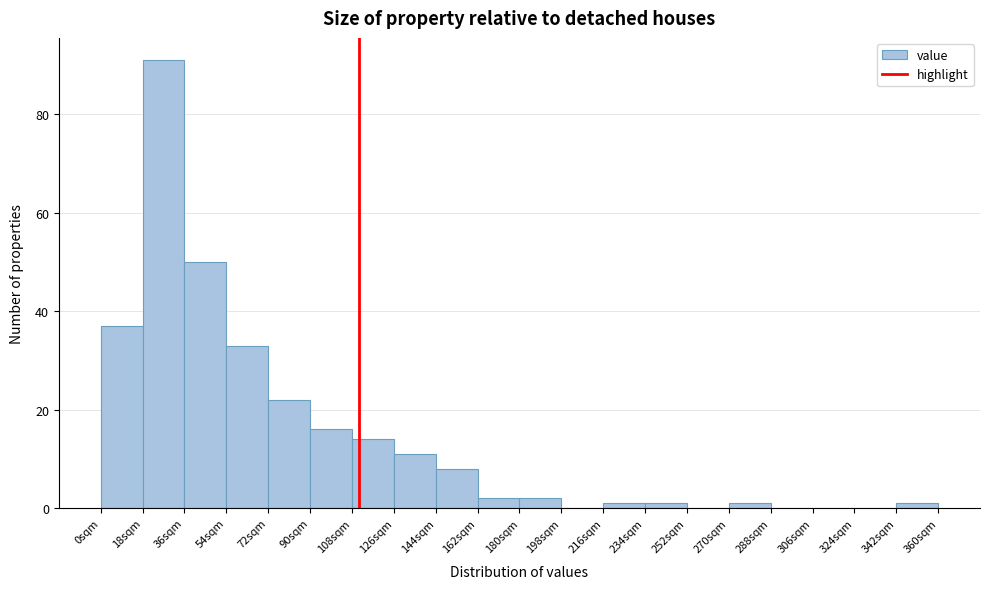

How tall is the bar that spans 18 to 36 on the x-axis? The values are not printed on the chart, so give them approximately, as read against the axis.

92